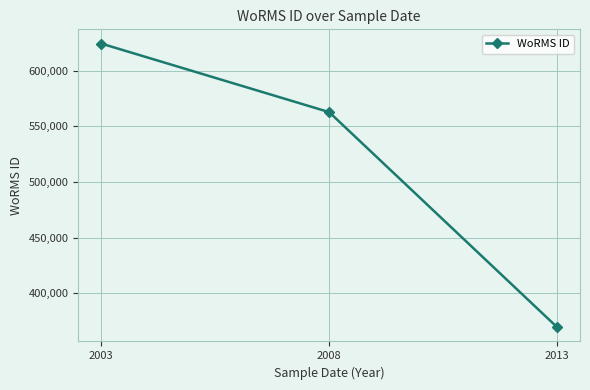

At which label is the value closest to 496990?

2008